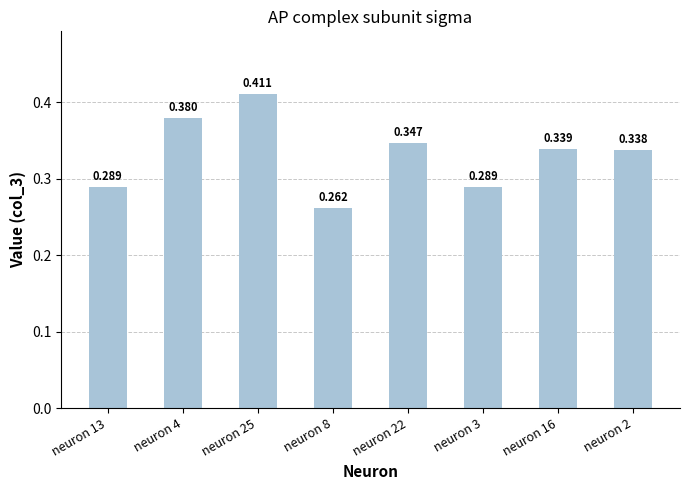

Are the bars horizontal?

No